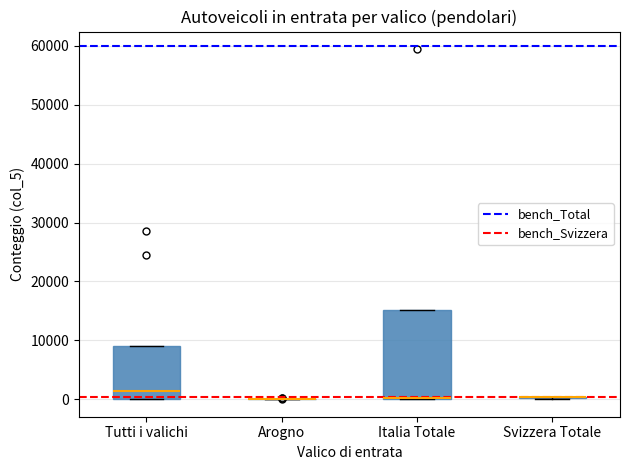

Which box is the tallest, from its lower edge to its upper edge?

Italia Totale